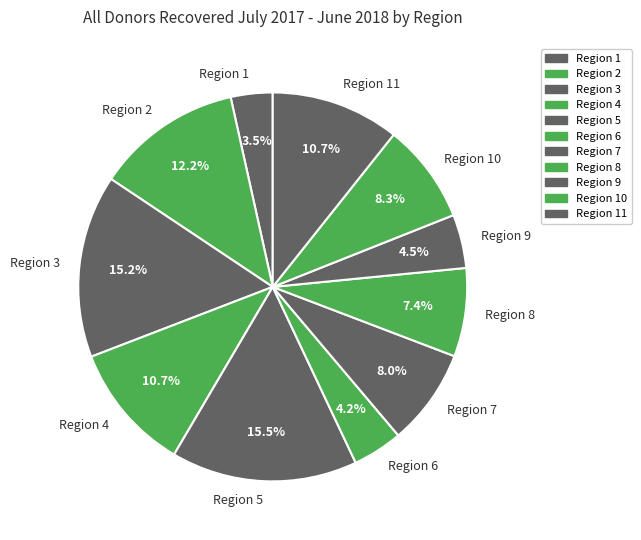

What percentage is the Region 10 slice, to the nearest percent?

8%